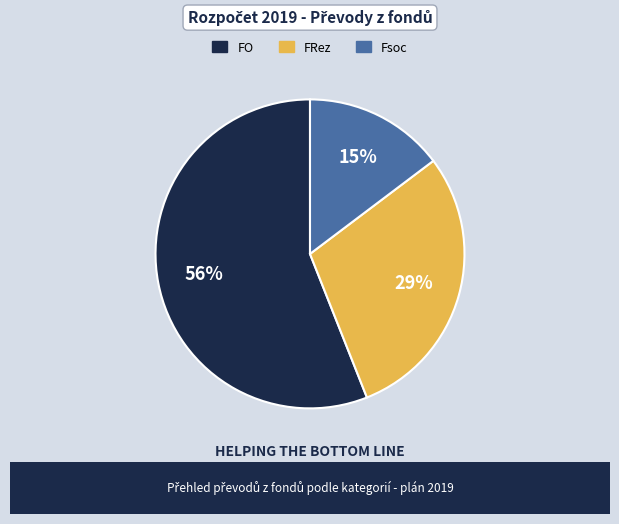

To the nearest percent, what is the average slice percentage?

33%